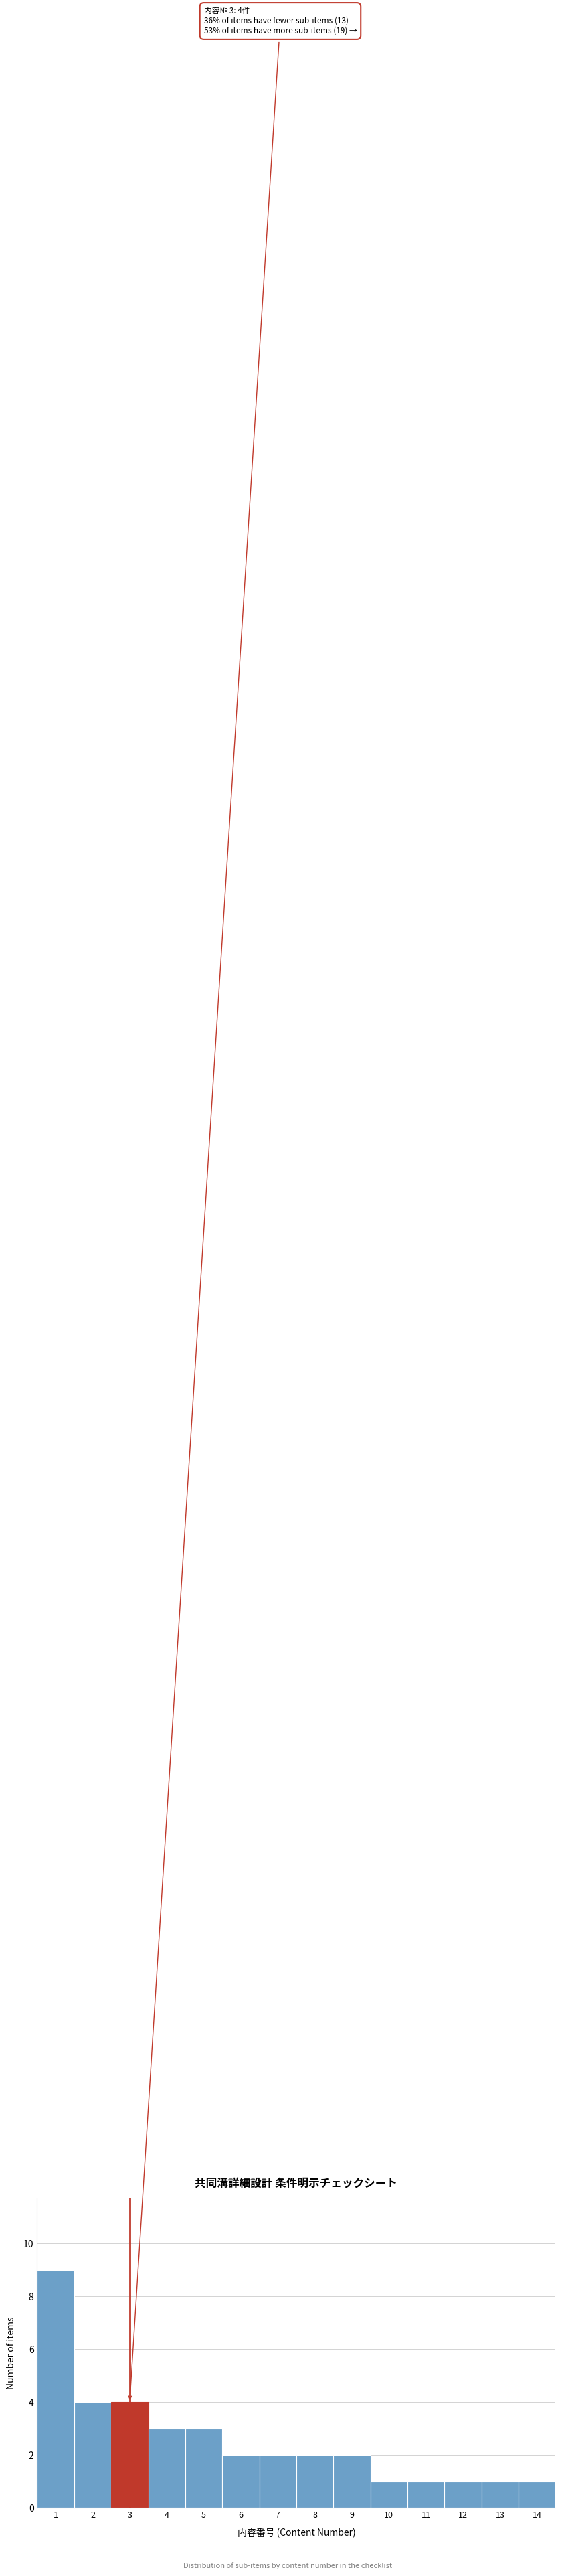

Over which range of the x-axis is the bar tallest?

0.5 to 1.5